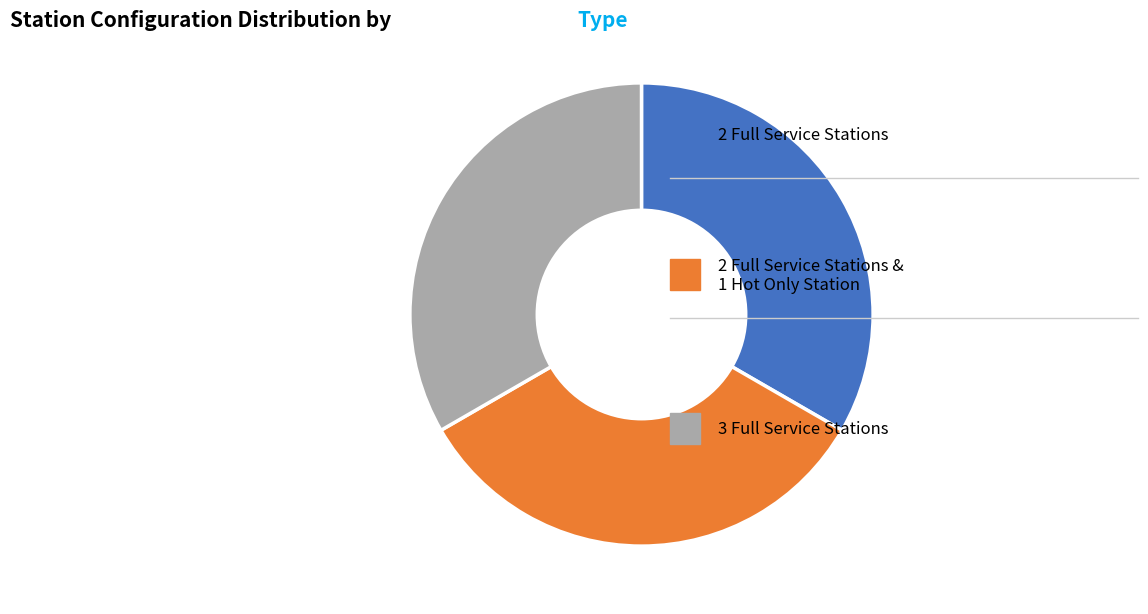

Is there any slice that represents more than half of the pie?

No